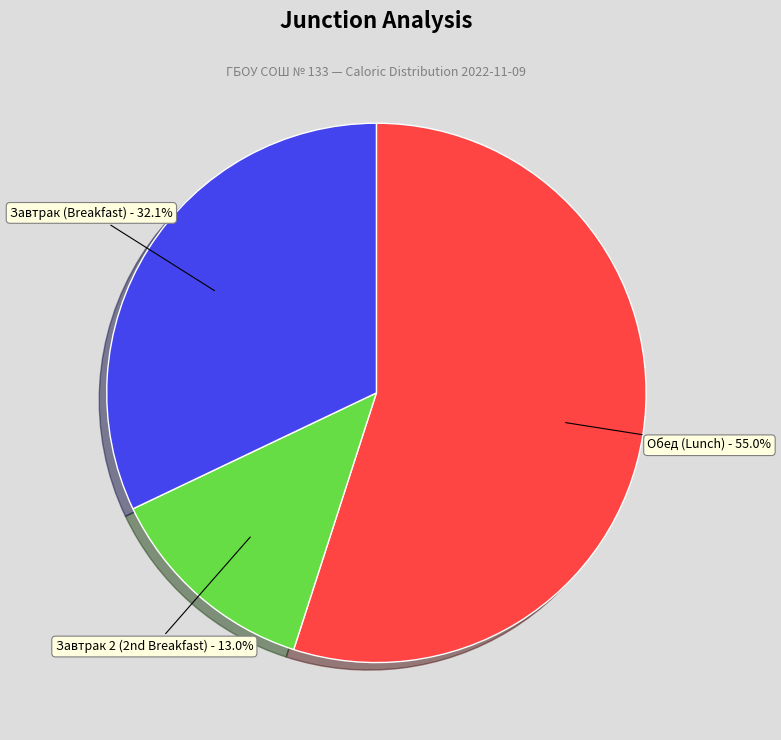

Rank the categories by value from lowest to highest.

Завтрак 2 (2nd Breakfast), Завтрак (Breakfast), Обед (Lunch)